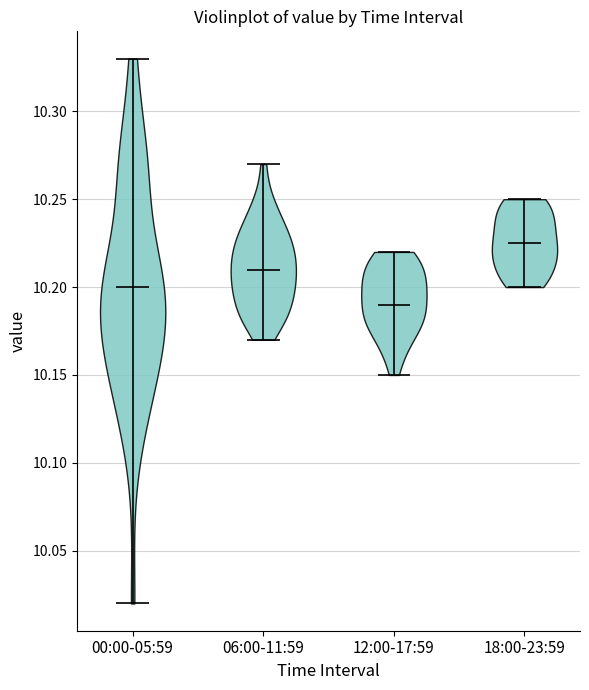

Reading left to right, read every violin against the y-axis: where its median line is, and the lowest and highest points it reaches. The values are not printed on the chart, so give them approximately, as read against the axis.

00:00-05:59: median line 10.200, lowest point 10.020, highest point 10.330
06:00-11:59: median line 10.210, lowest point 10.170, highest point 10.270
12:00-17:59: median line 10.190, lowest point 10.150, highest point 10.220
18:00-23:59: median line 10.225, lowest point 10.200, highest point 10.250